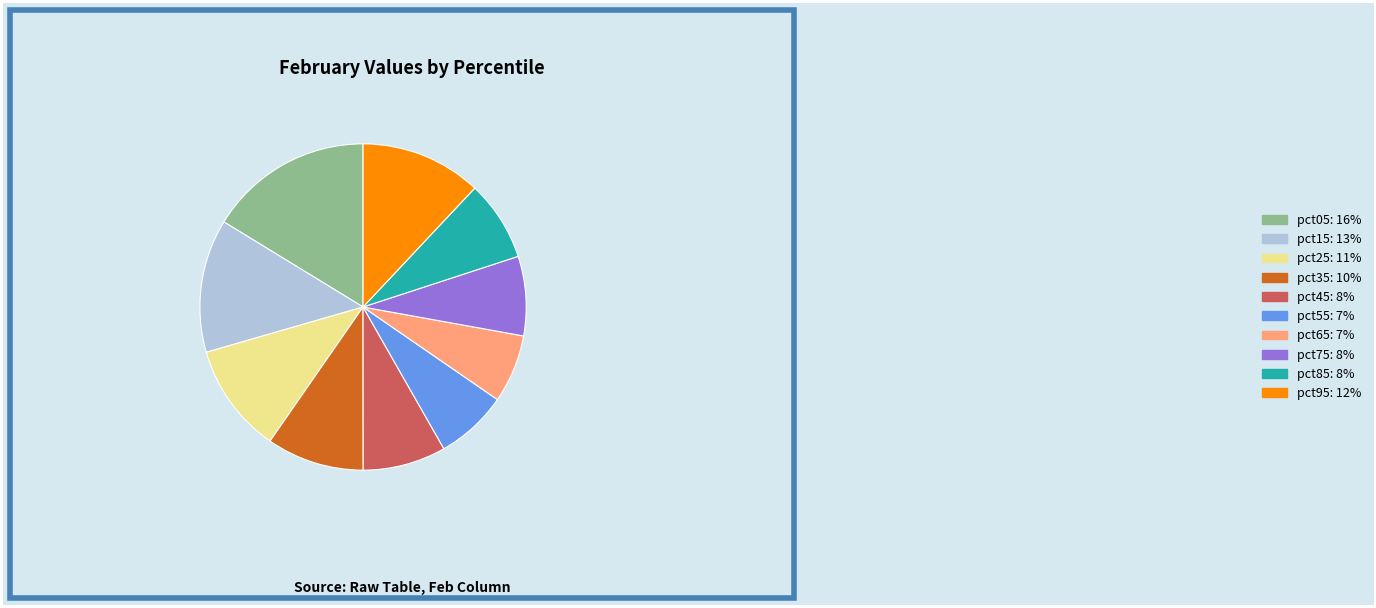

The pct15 slice represents 18% of the pie. True or false?

False